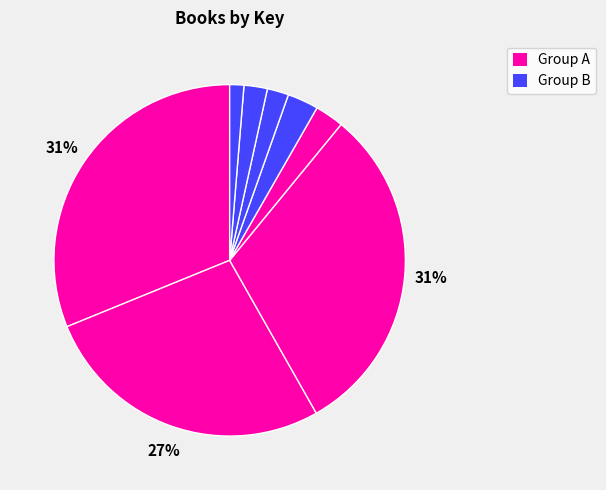

How many slices are in this pie chart?

8